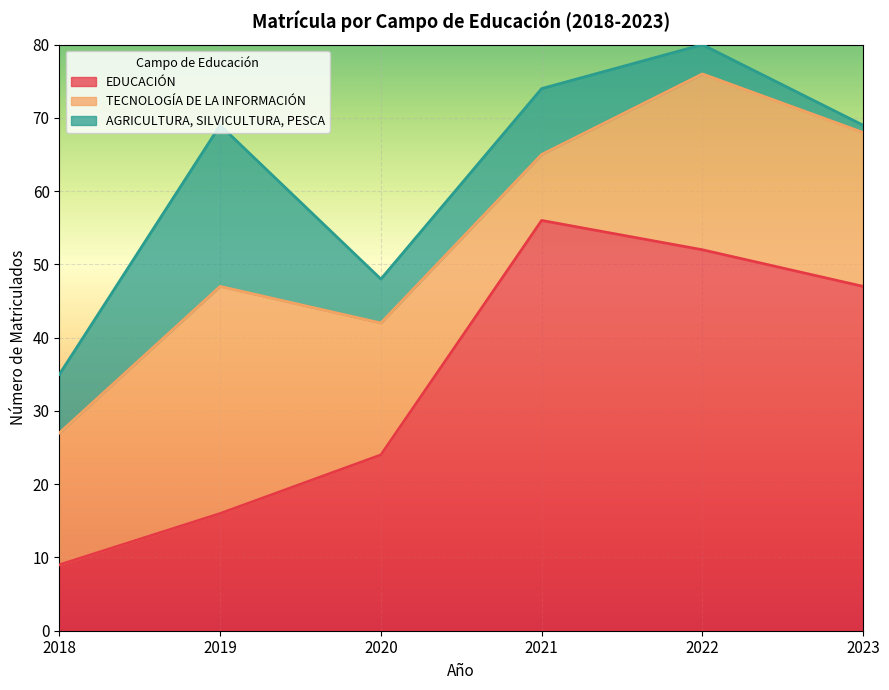

At how many categories does at least one series exceed 54?

1